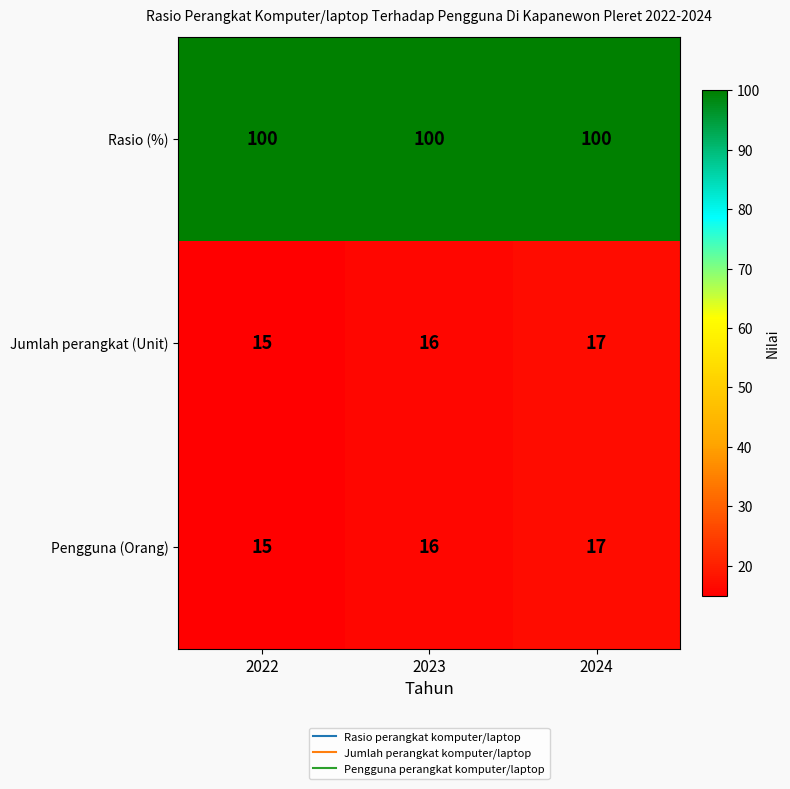

How many Jumlah perangkat (Unit) values are between 15 and 17?

3